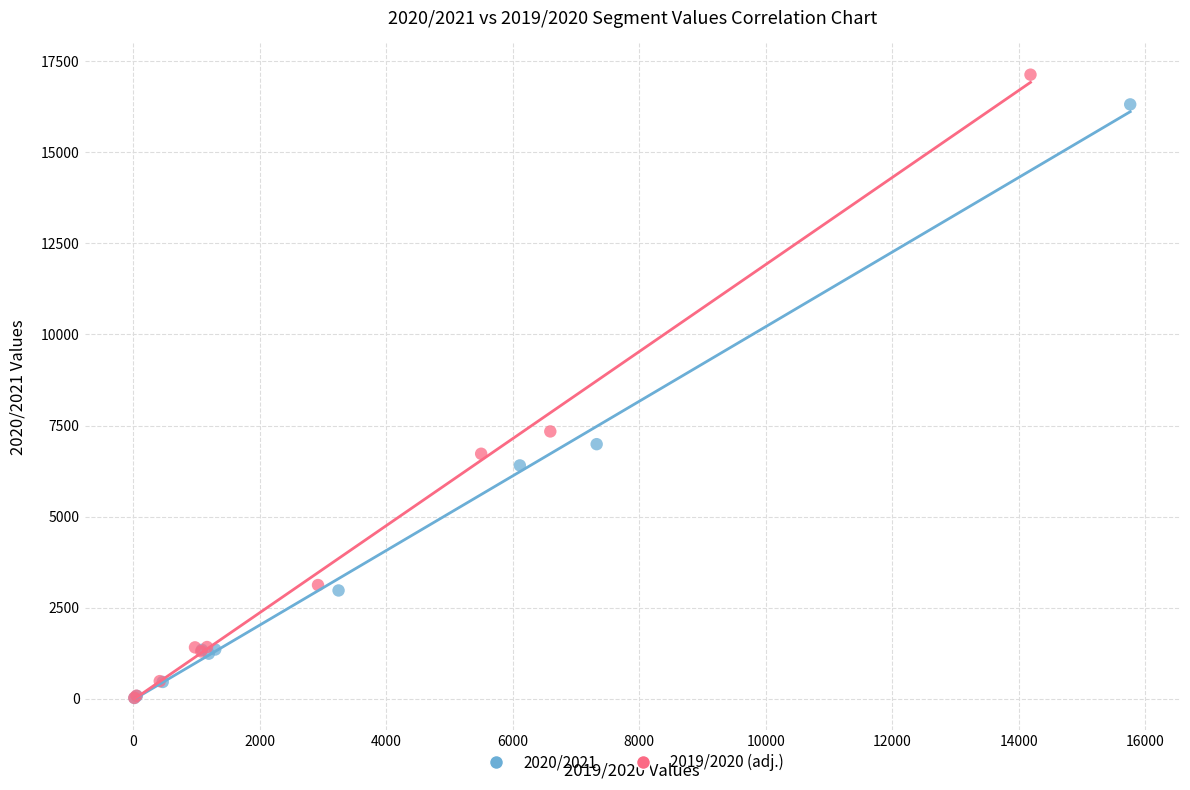

Which series reaches the maximum Y coordinate?

2019/2020 (adj.)